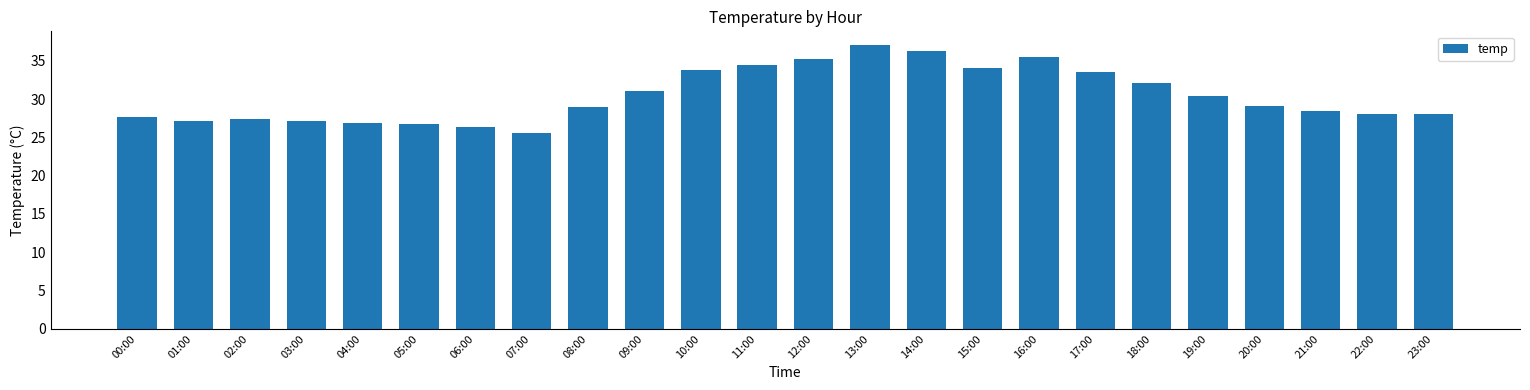

What is the label of the 15th bar from the left?

14:00